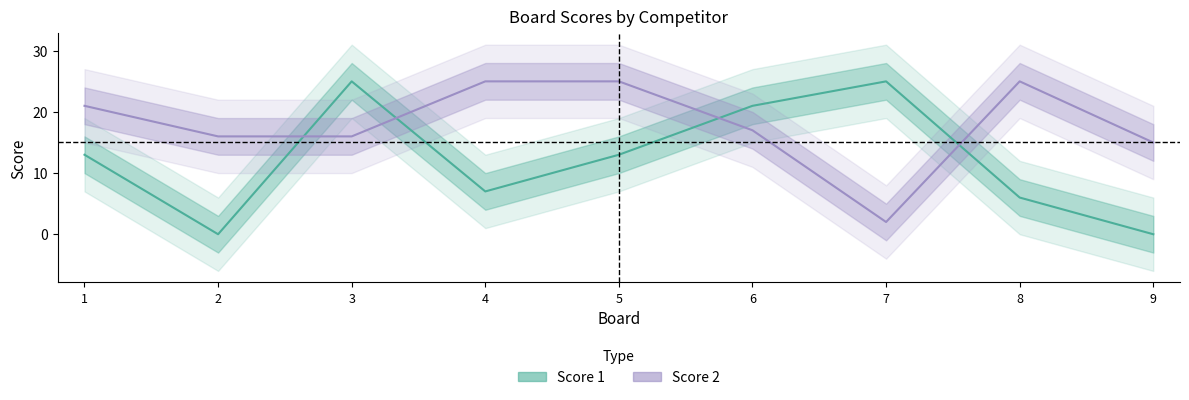

Where is Score 2 nearest to the value 13?

9